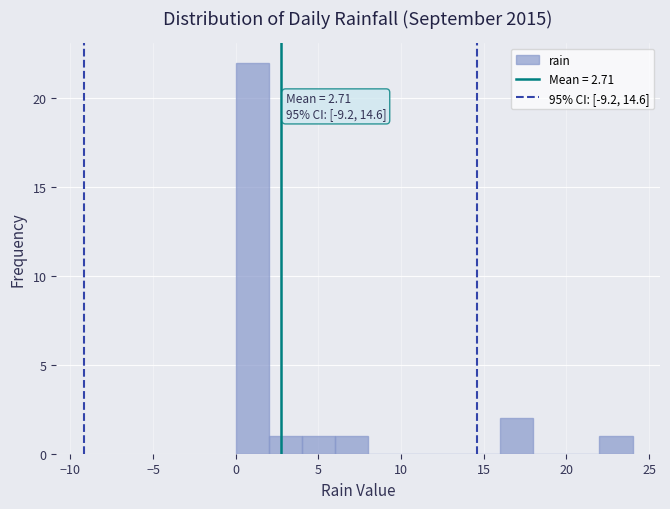

Over which range of the x-axis is the bar tallest?

0 to 2